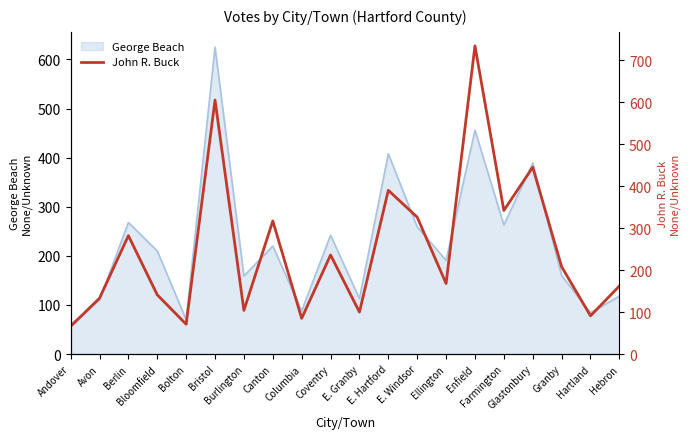

Between E. Hartford and E. Granby, which is larger?

E. Hartford